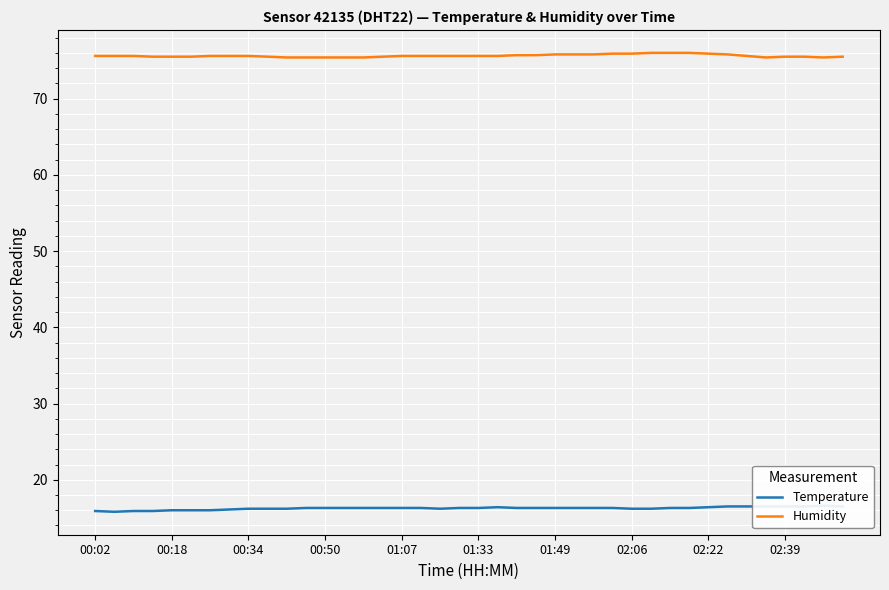

True or false: Temperature has a value of 5.1 at 13.

False